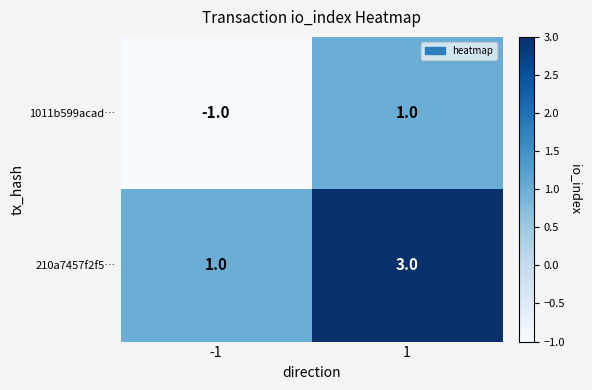

The 210a7457f2f5… series shows 0 at -1. True or false?

False